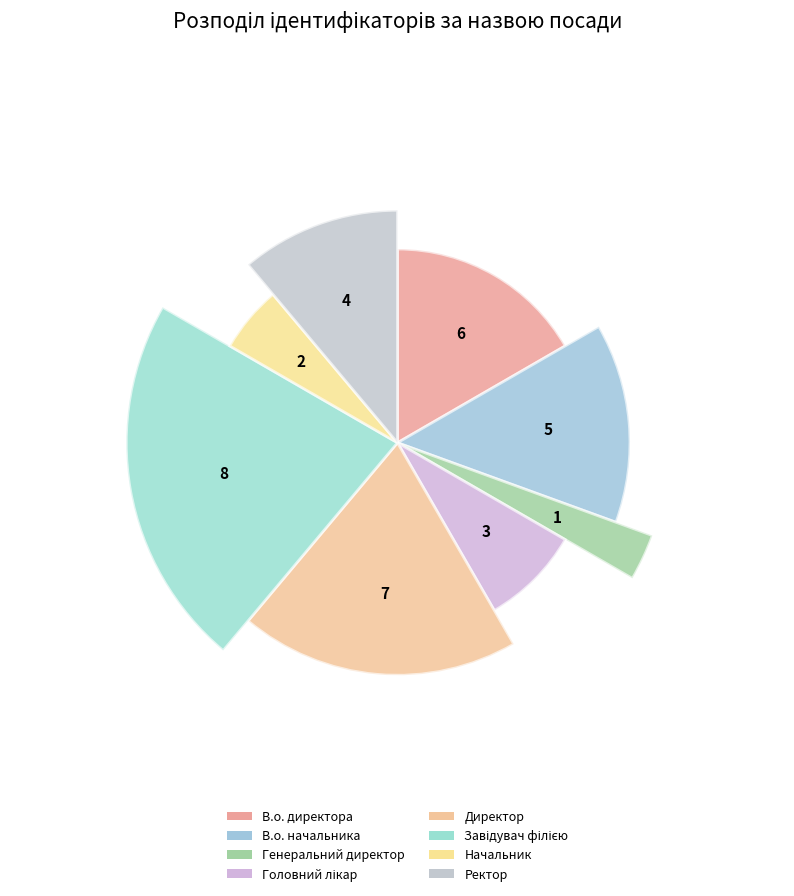

Does Директор account for over 50% of the chart?

No